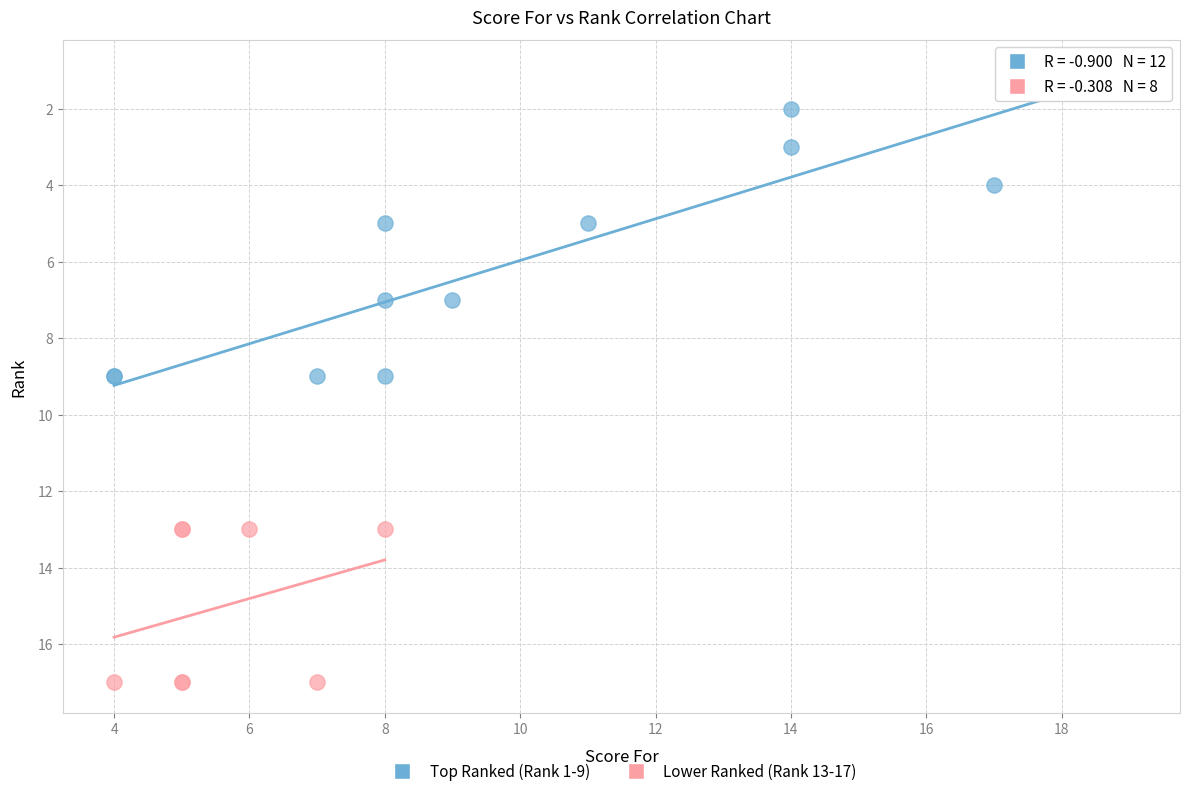

Which series has the widest spread of Y values?

Top Ranked (Rank 1-9)